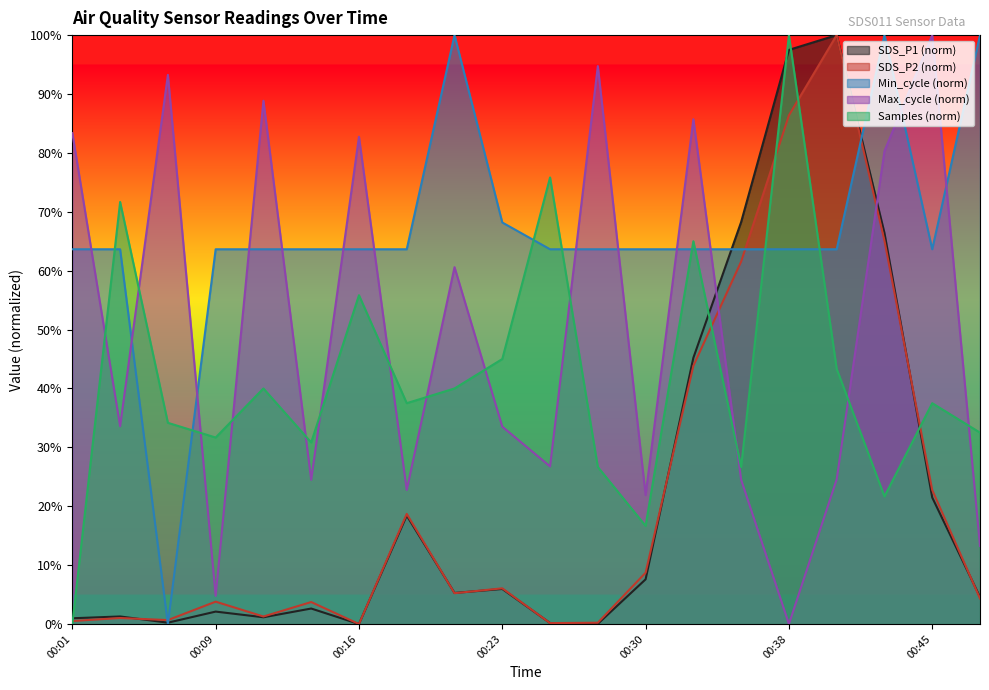

How many lines are shown in the chart?

5